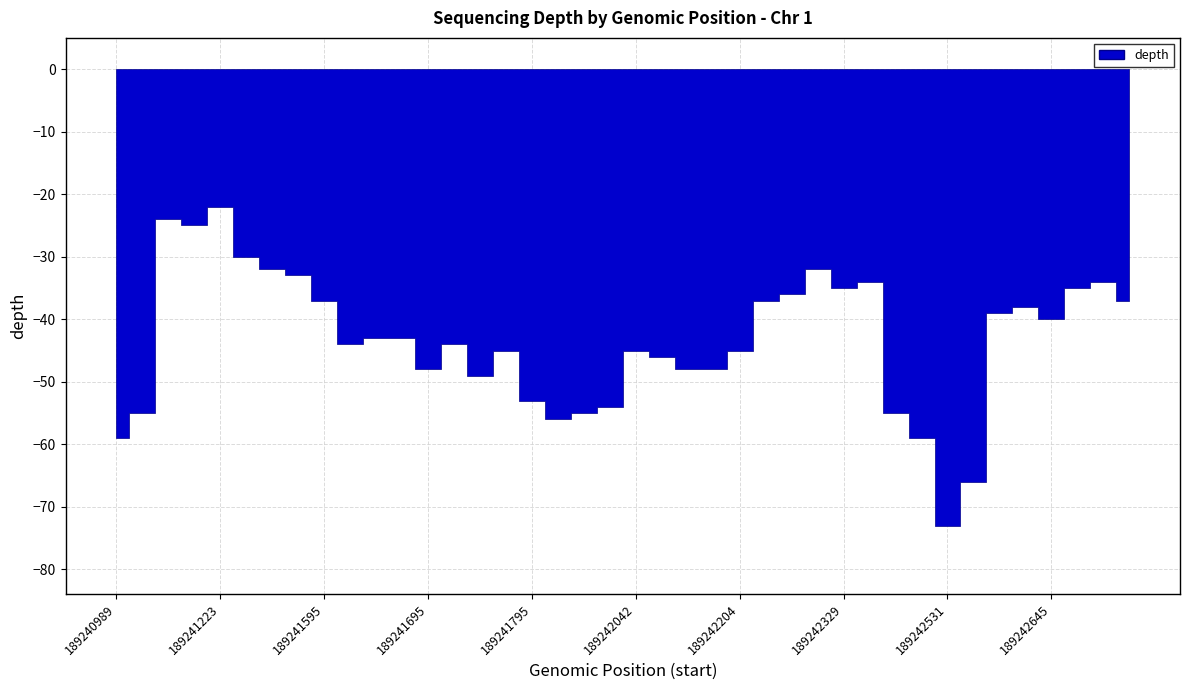

Is it true that the value at 189240989 is 59?

True